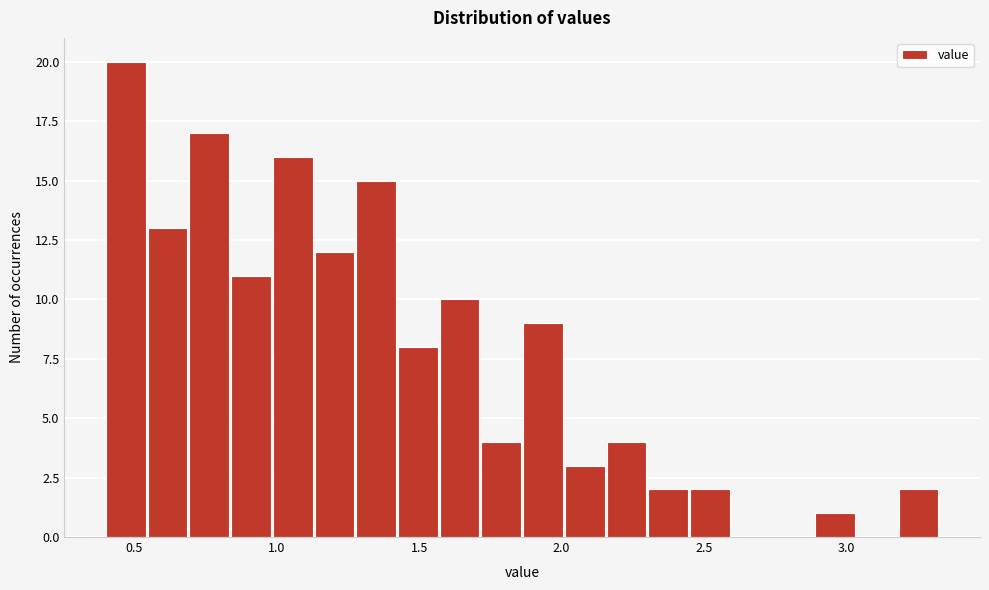

Read against the x-axis, roughly where is the centre of the tallest bar?

0.45